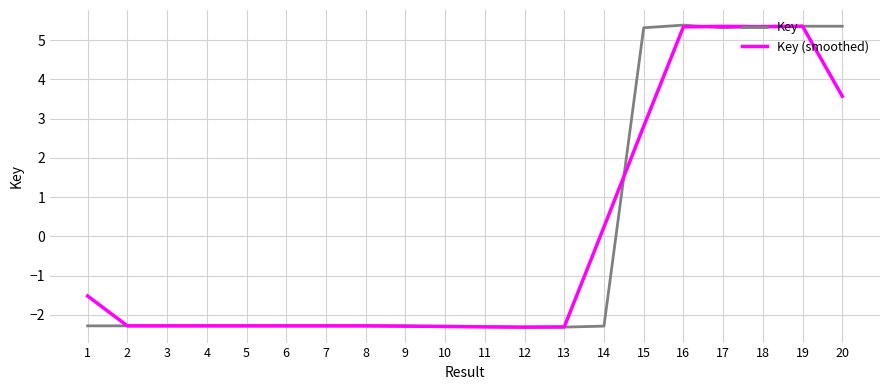

Between 8 and 15, which series saw the biggest shift?

Key